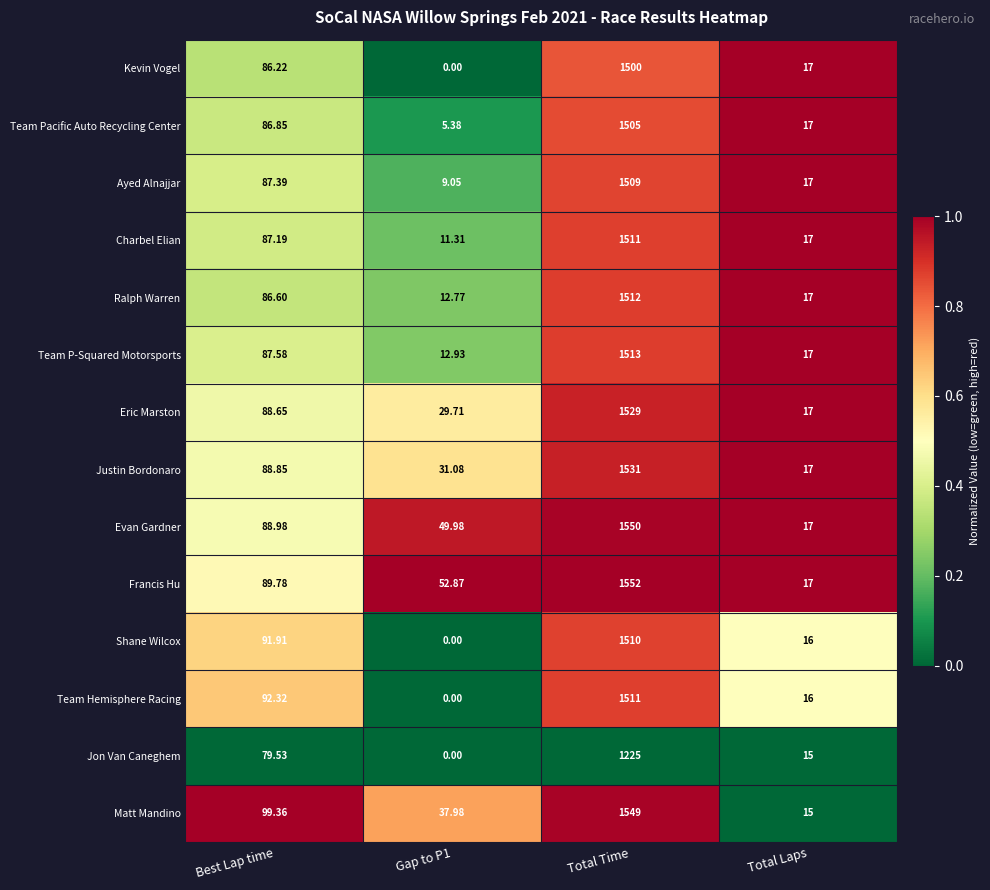

Rank the series at Best Lap time from highest to lowest value.

Matt Mandino, Team Hemisphere Racing, Shane Wilcox, Francis Hu, Evan Gardner, Justin Bordonaro, Eric Marston, Team P-Squared Motorsports, Ayed Alnajjar, Charbel Elian, Team Pacific Auto Recycling Center, Ralph Warren, Kevin Vogel, Jon Van Caneghem